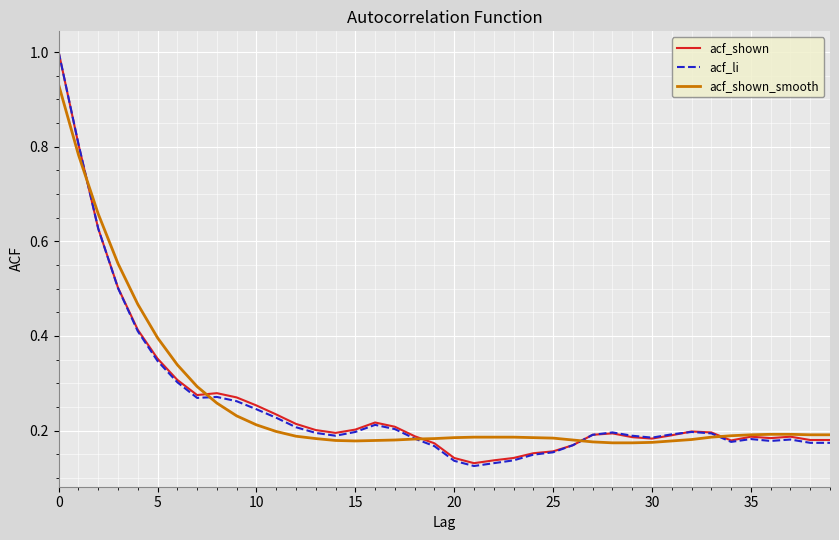

What is the maximum value for acf_shown?

1.0